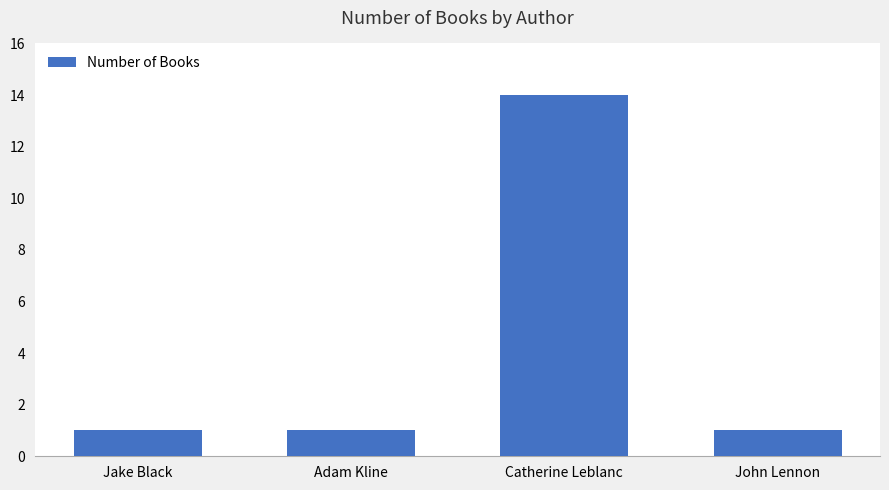

What is the difference between the maximum and minimum values?

13